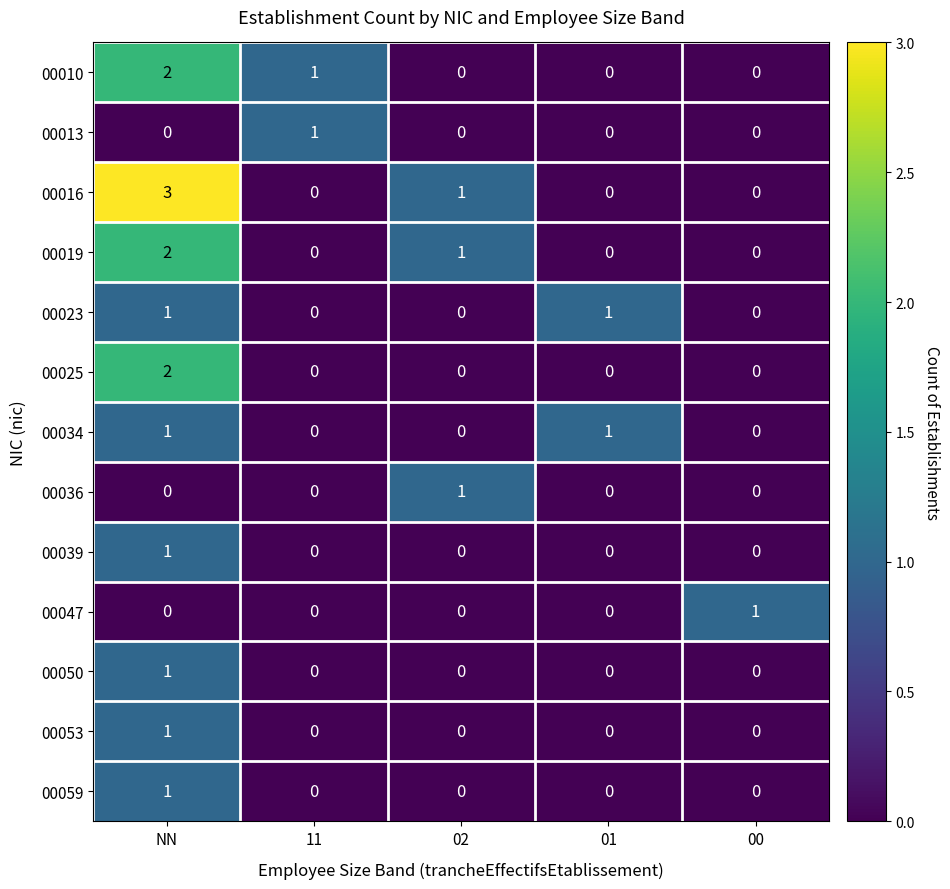

Count the 00016 values in the range 0 to 1.

4